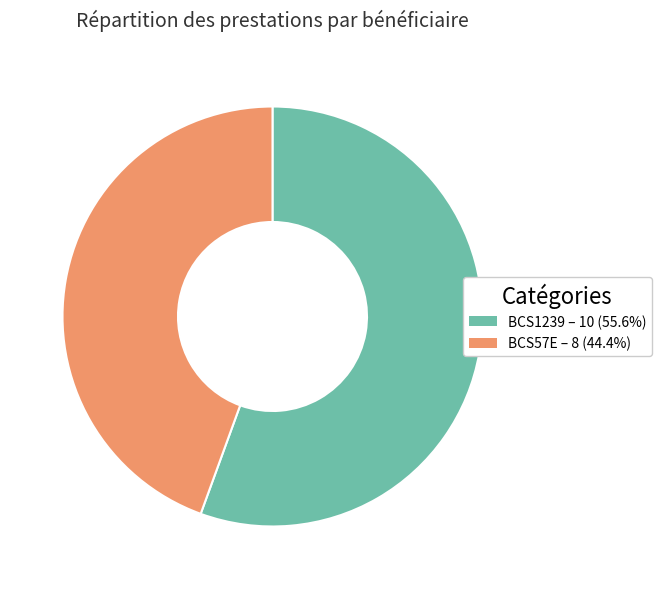

Combined, do BCS57E and BCS1239 account for over 50%?

Yes